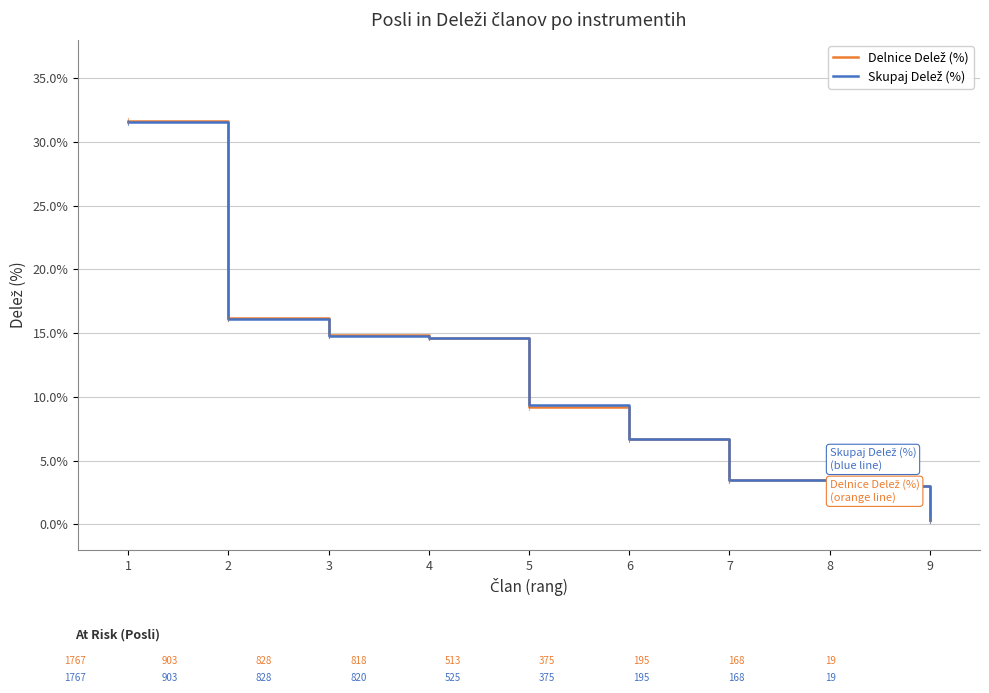

What is the greatest value displayed?

31.6